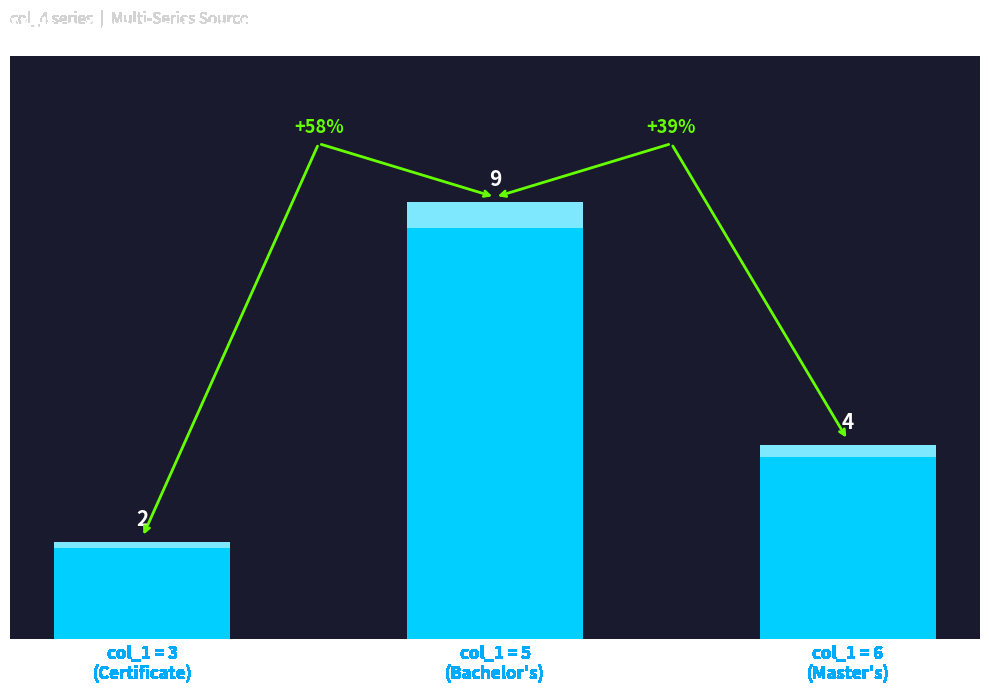

Where is the data nearest to the value 5?

col_1 = 6
(Master's)